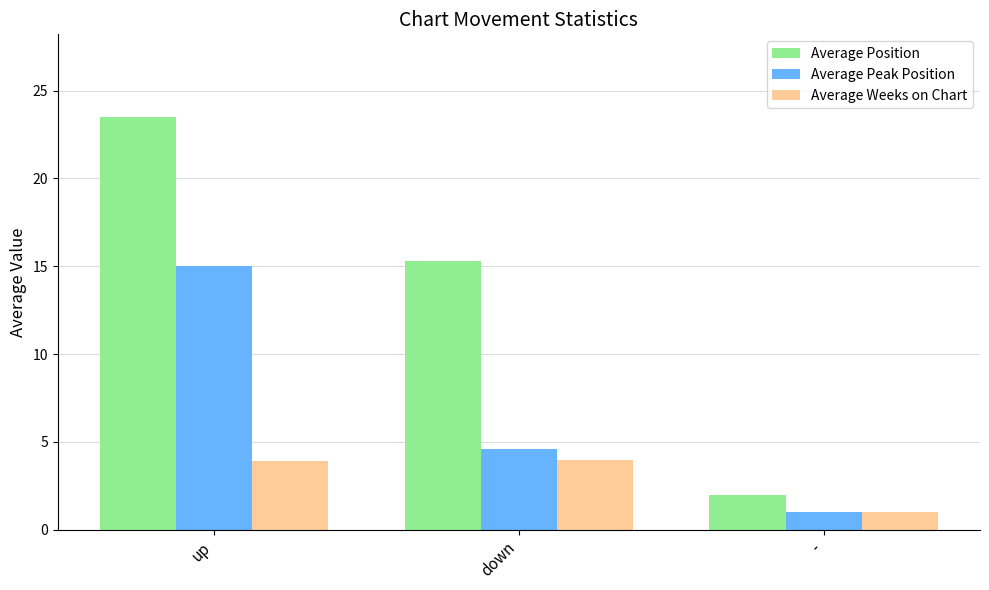

What is the value of the Average Weeks on Chart bar at the 1st from the left?

3.9